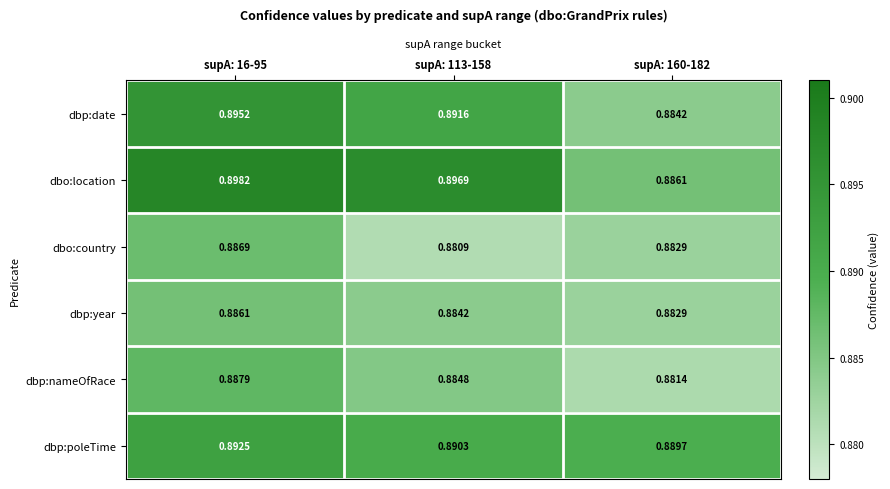

Which series has the largest total across all categories?

dbo:location